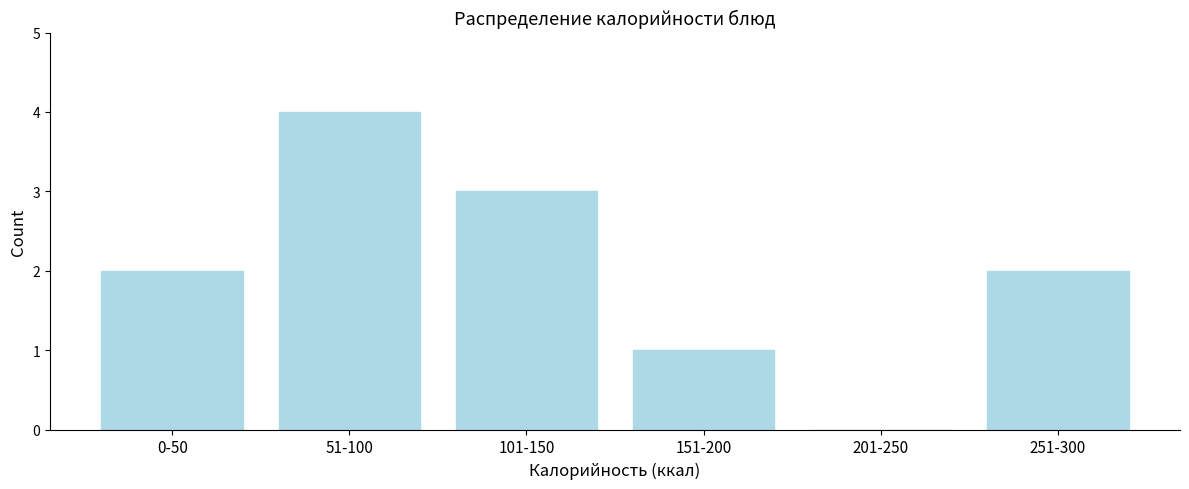

Reading left to right, list all the values displayed in this chart.

0-50=2	51-100=4	101-150=3	151-200=1	201-250=0	251-300=2